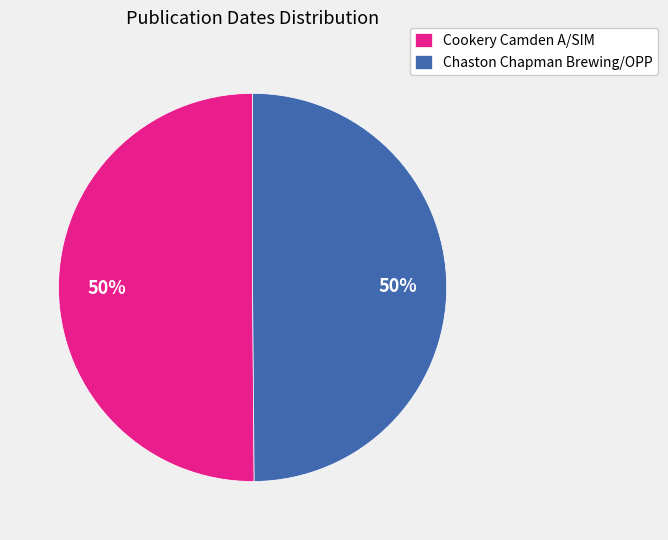

What is the ratio of the value at Chaston Chapman Brewing/OPP to the value at Cookery Camden A/SIM?

1.0